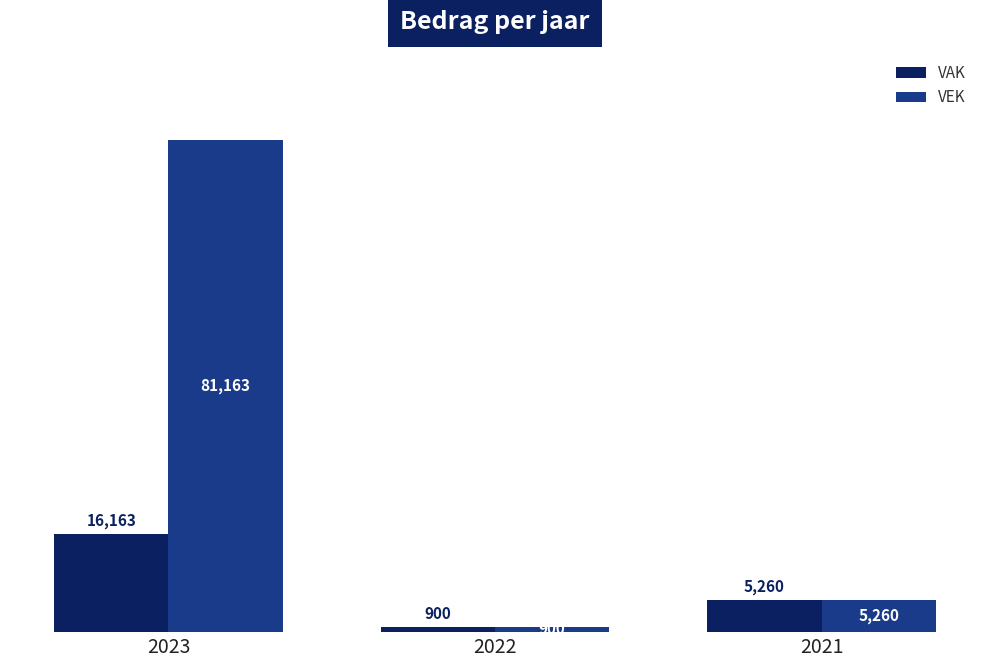

Reading left to right, extract all data points from this chart.

VAK: 2023=16163	2022=900	2021=5260
VEK: 2023=81163	2022=900	2021=5260